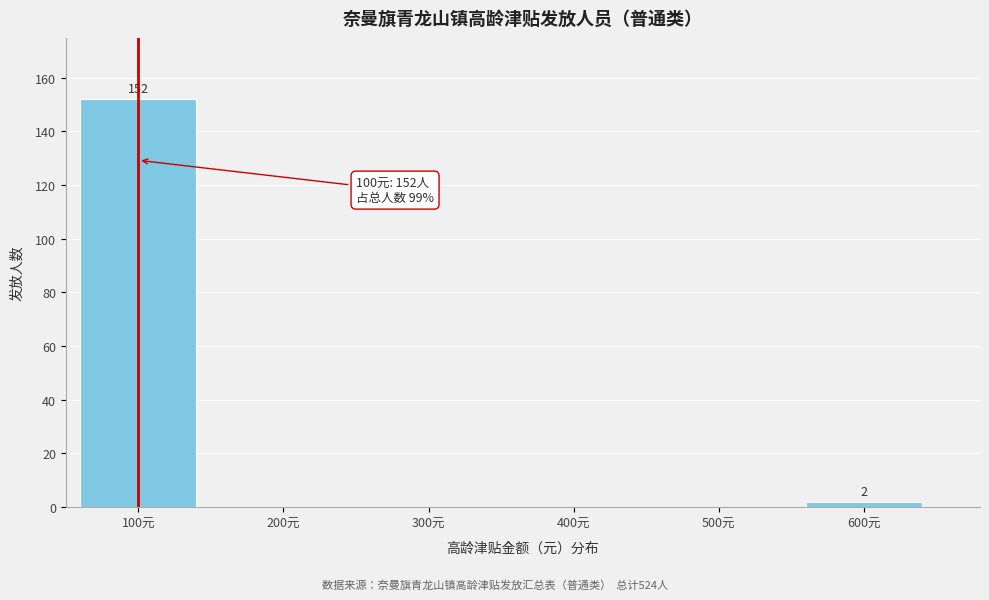

Reading left to right, list all the values displayed in this chart.

100元=152	200元=0	300元=0	400元=0	500元=0	600元=2